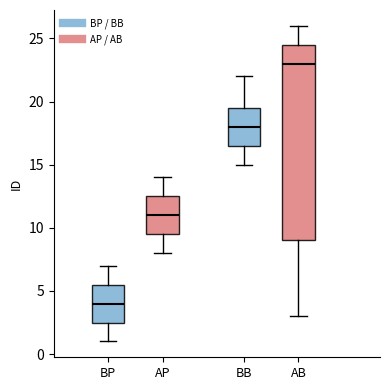

Reading left to right, transcribe this box plot: for each box, give where its median line is, the range the box spans, and where its two whiskers end, as read against the y-axis. The values are not printed on the chart, so give them approximately, as read against the axis.

BP: median 4.0, box 2.5 to 5.5, whiskers 1.0 to 7.0
AP: median 11.0, box 9.5 to 12.5, whiskers 8.0 to 14.0
BB: median 18.0, box 16.5 to 19.5, whiskers 15.0 to 22.0
AB: median 23.0, box 9.0 to 24.5, whiskers 3.0 to 26.0